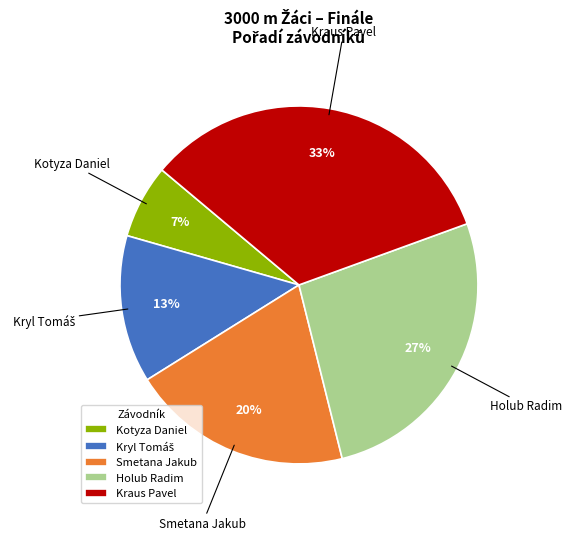

To the nearest percent, what is the average slice percentage?

20%